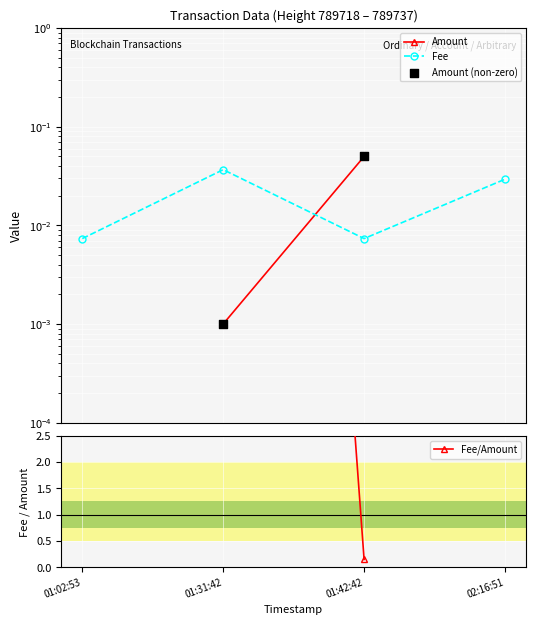

Which has a higher value, 01:02:53 or 01:31:42?

01:31:42